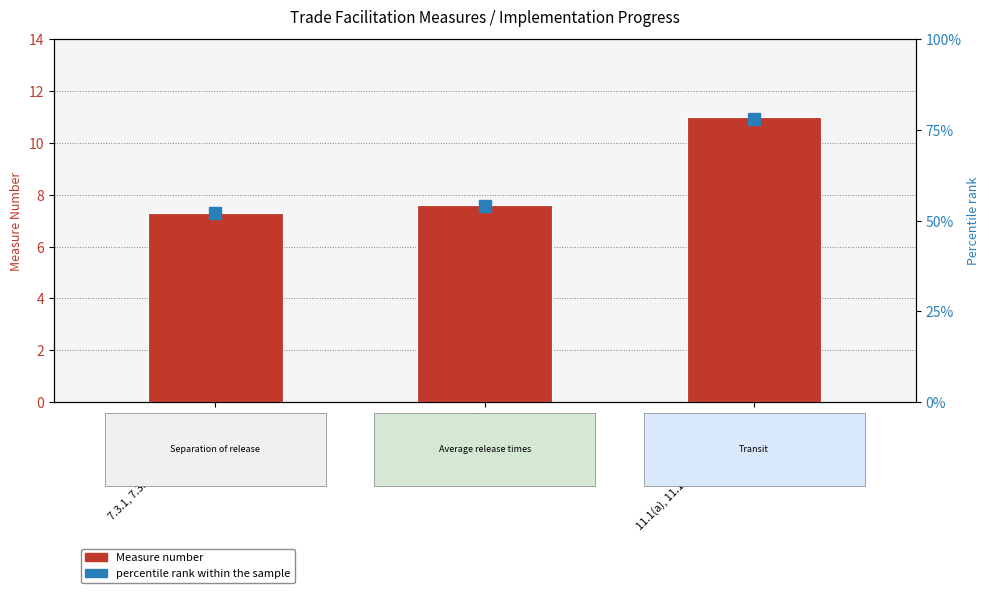

What is the label of the 1st bar from the right?

11.1(a), 11.1(b), 11.2, 11.3, 11.4